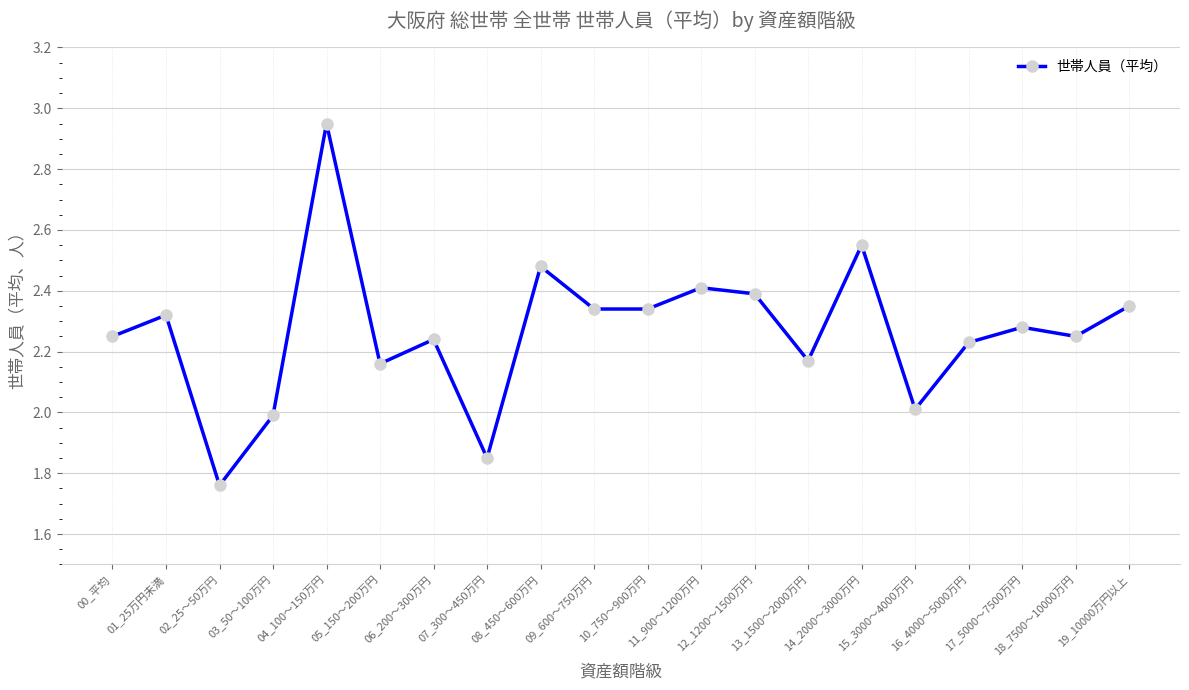

What is the difference between the maximum and minimum values?

1.2